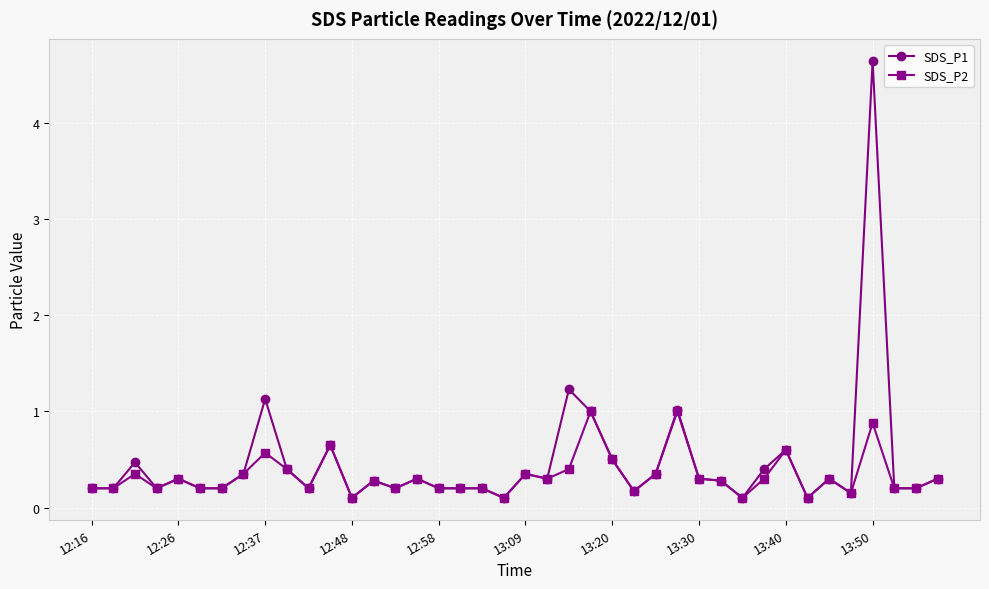

What is the value of the SDS_P1 point at the 28th from the left?

1.0